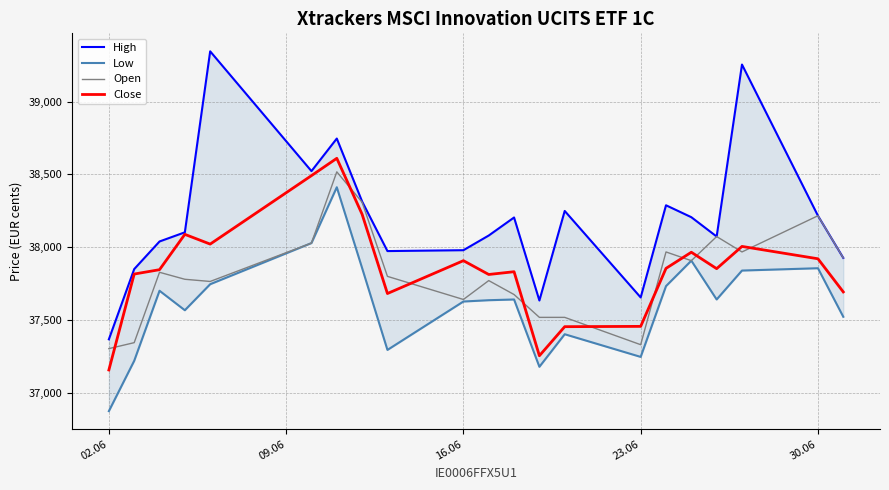

List the series in order of their peak value, highest first.

High, Close, Open, Low